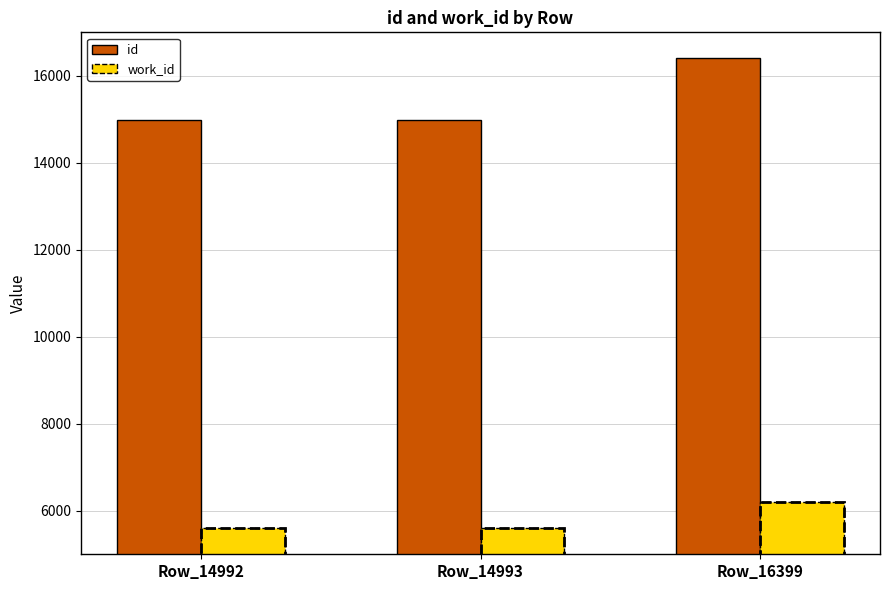

Reading left to right, what are all the values shown in this chart?

id: 14992	14993	16399
work_id: 5612	5612	6196